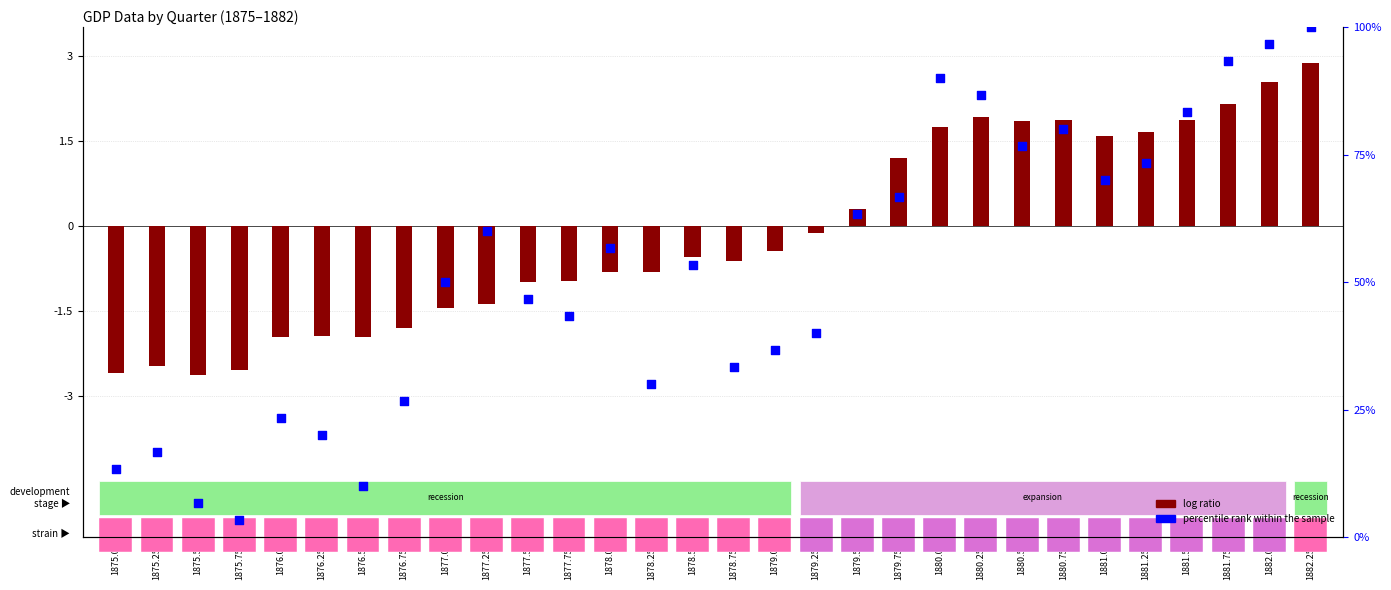

Which series contains the lowest Y value?

log ratio